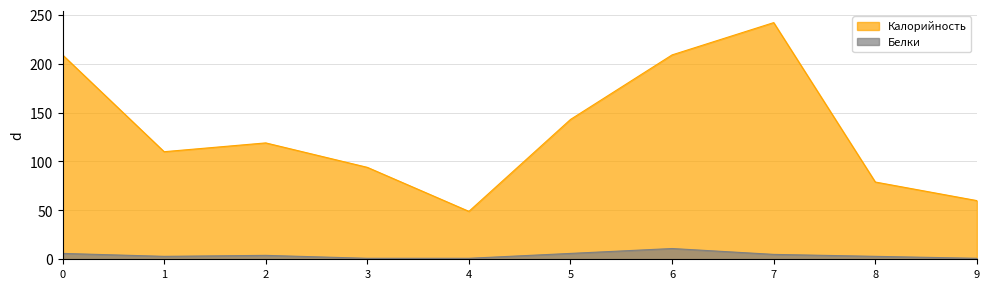

True or false: Белки and Калорийность intersect in this chart.

False